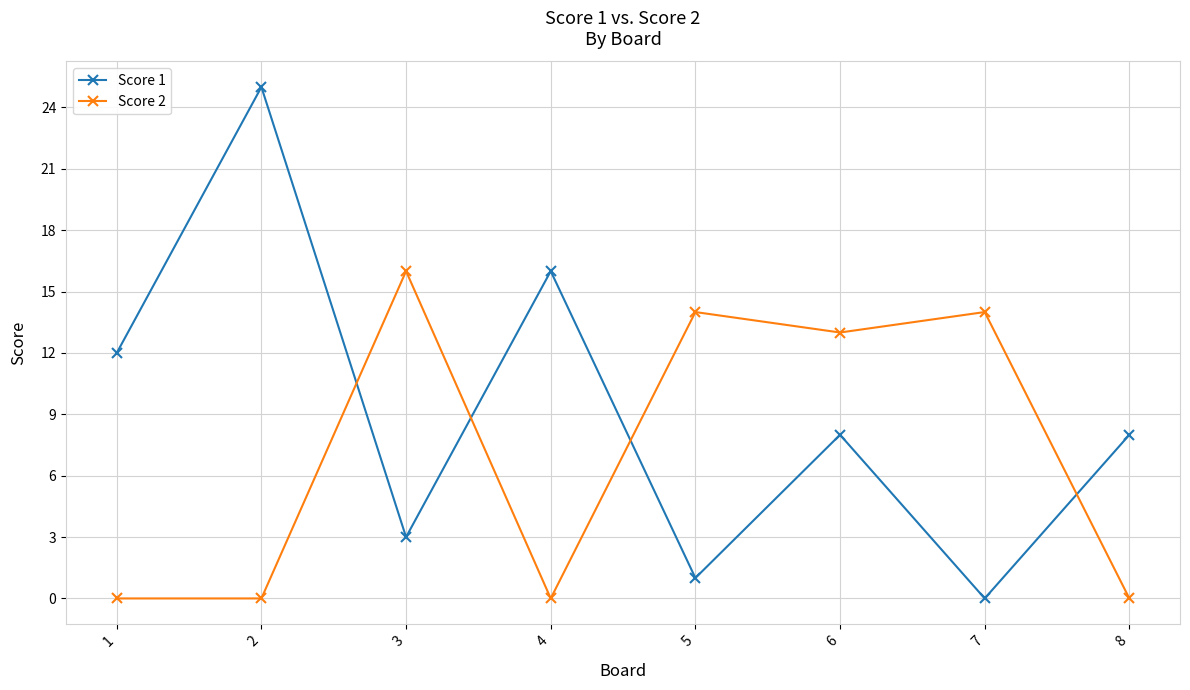

Is it true that Score 2 equals -7 at 8?

False